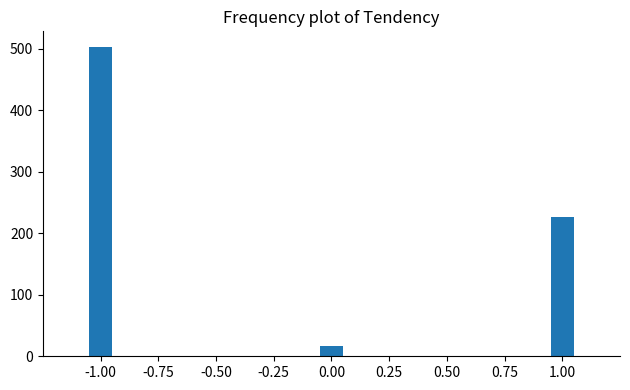

Reading left to right, what are all the values shown in this chart?

-1.00=503	0.00=17	1.00=226